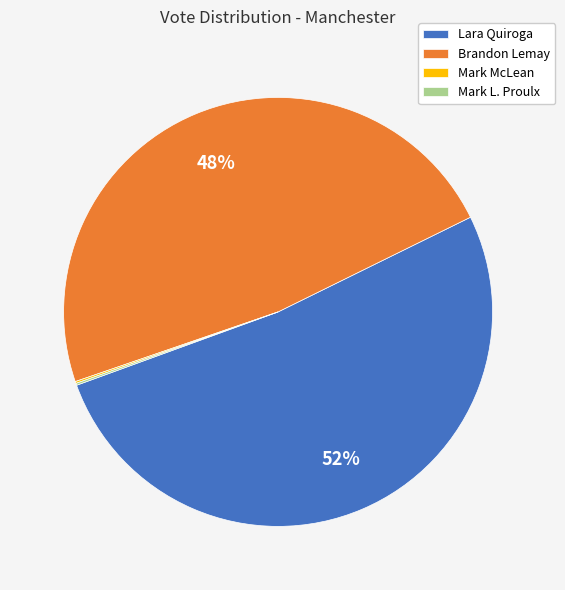

To the nearest percent, what portion does Brandon Lemay represent?

48%